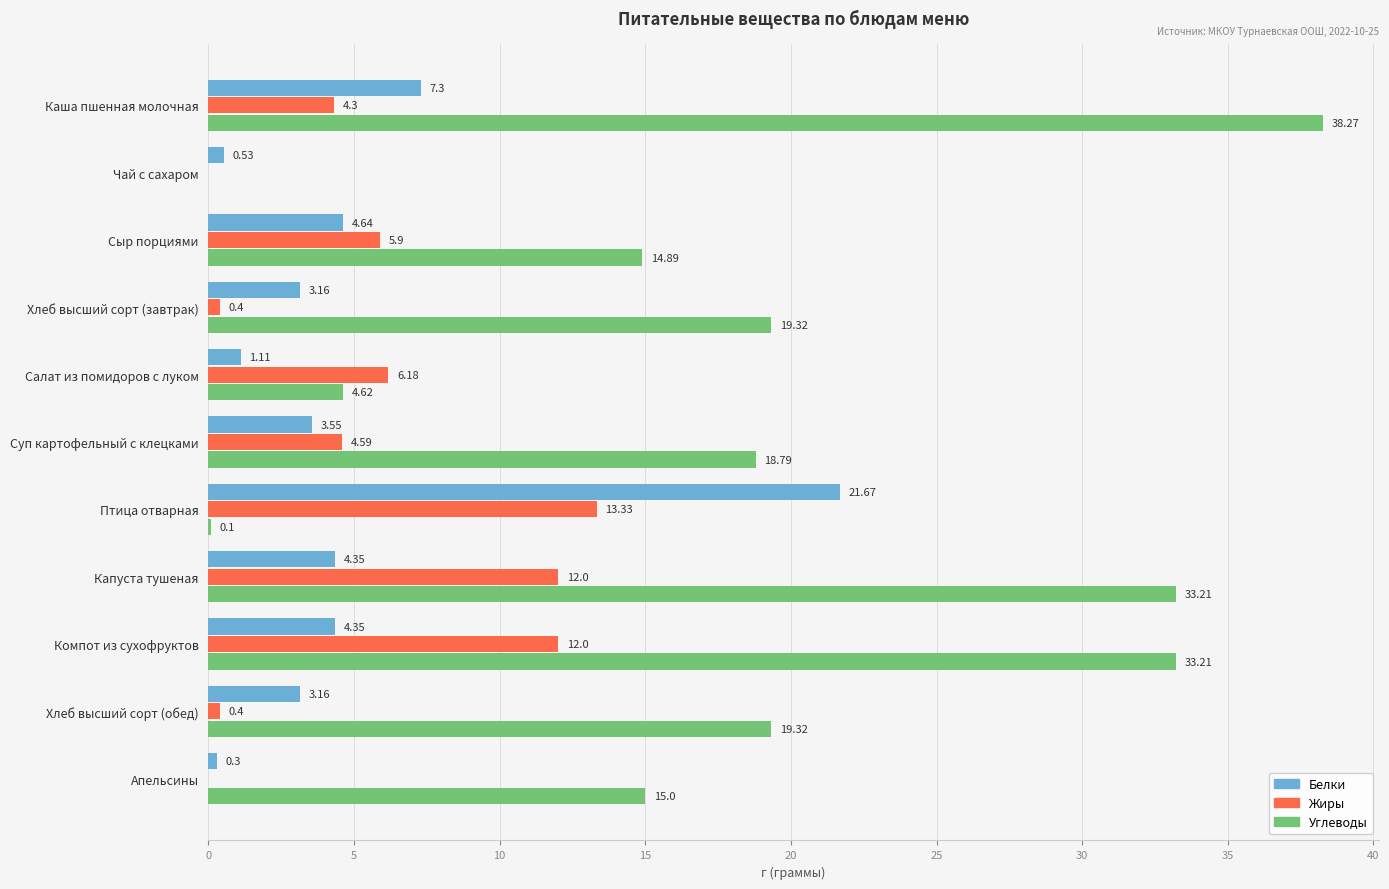

What is the average value of the Жиры series?

5.4